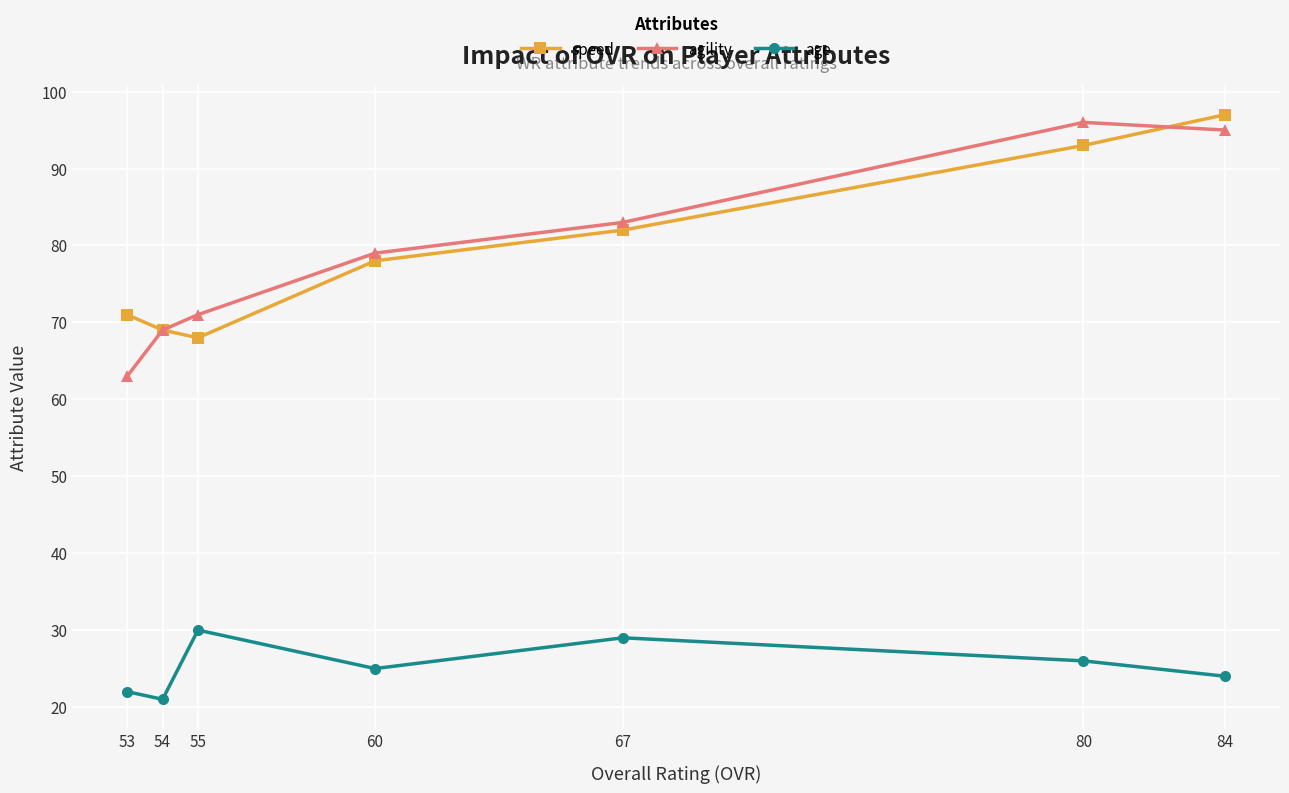

How many series are shown in this chart?

3